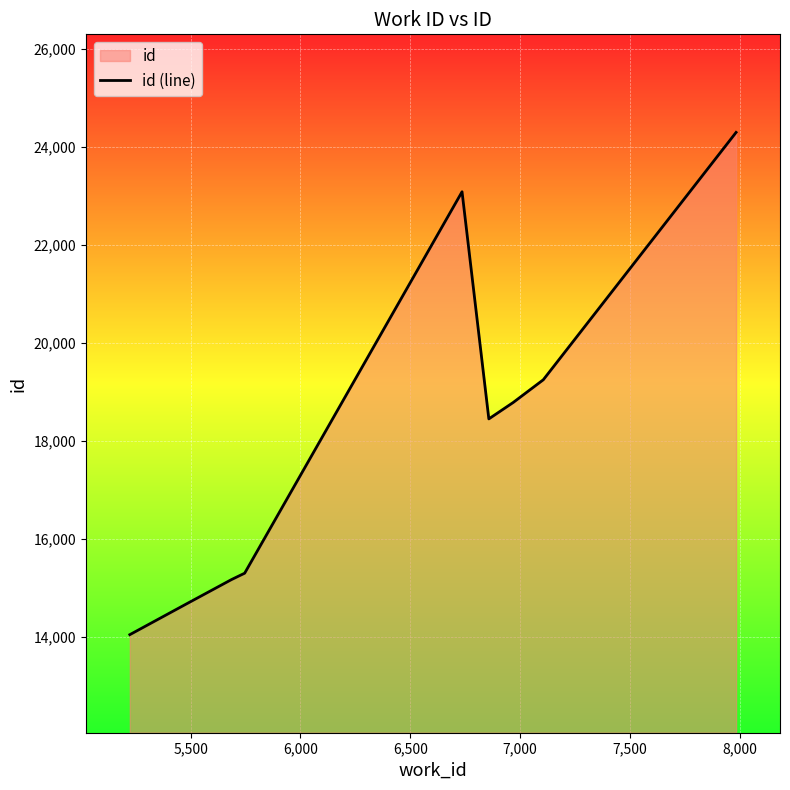

How many points are lower than both their immediate neighbors (excluding endpoints)?

1